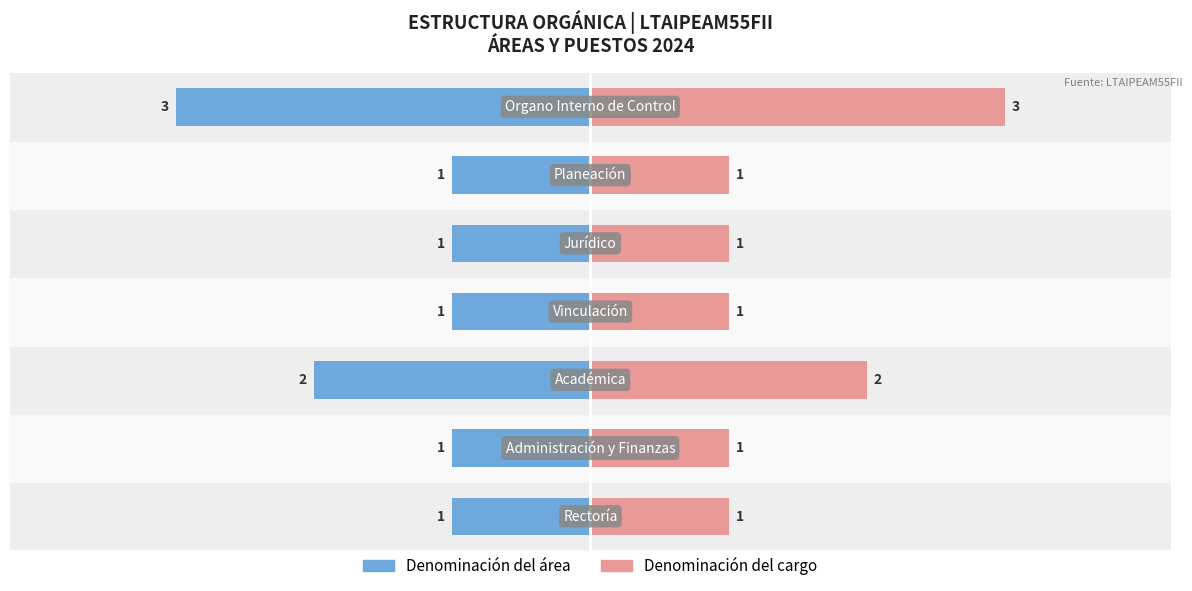

The value of Denominación del cargo at 2 is 2. True or false?

True